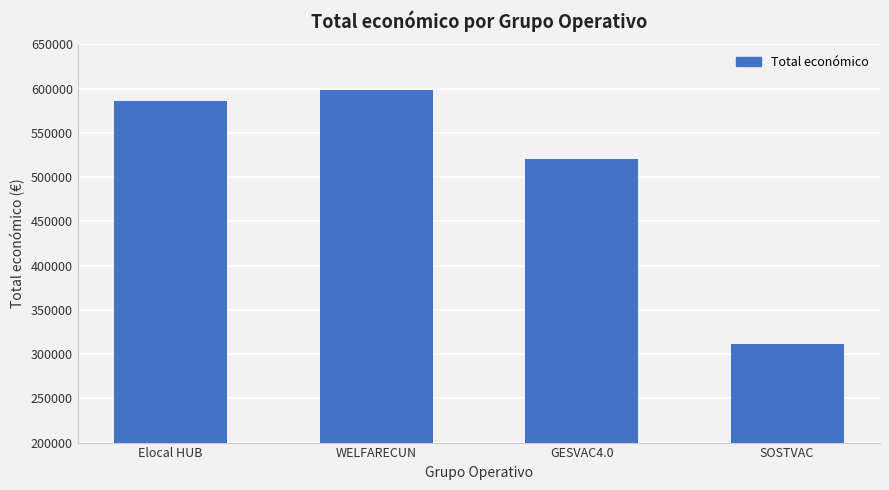

How many distinct data groups are displayed?

1